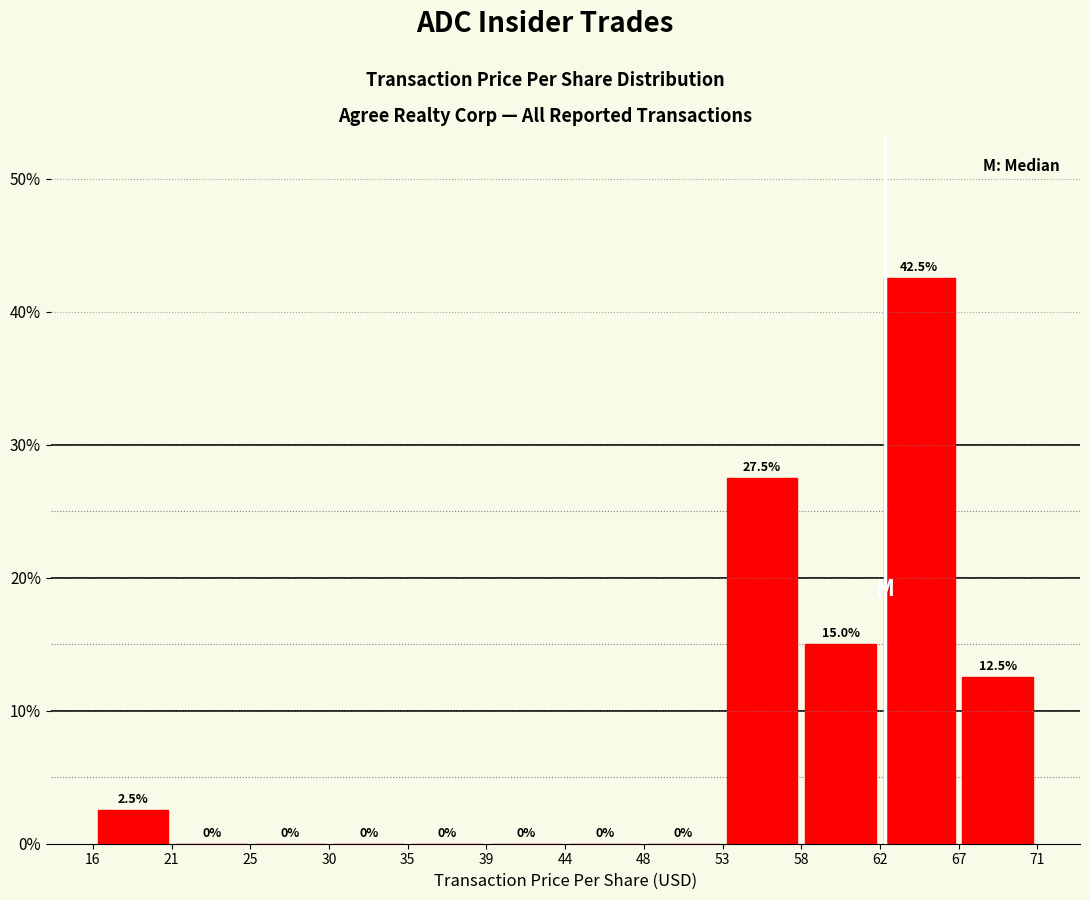

Over which range of the x-axis is the bar tallest?

62.0 to 67.0